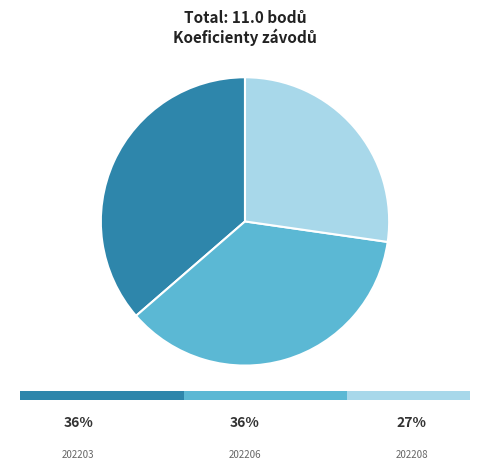

What percentage do 202206 and 202208 together represent?

63.6%